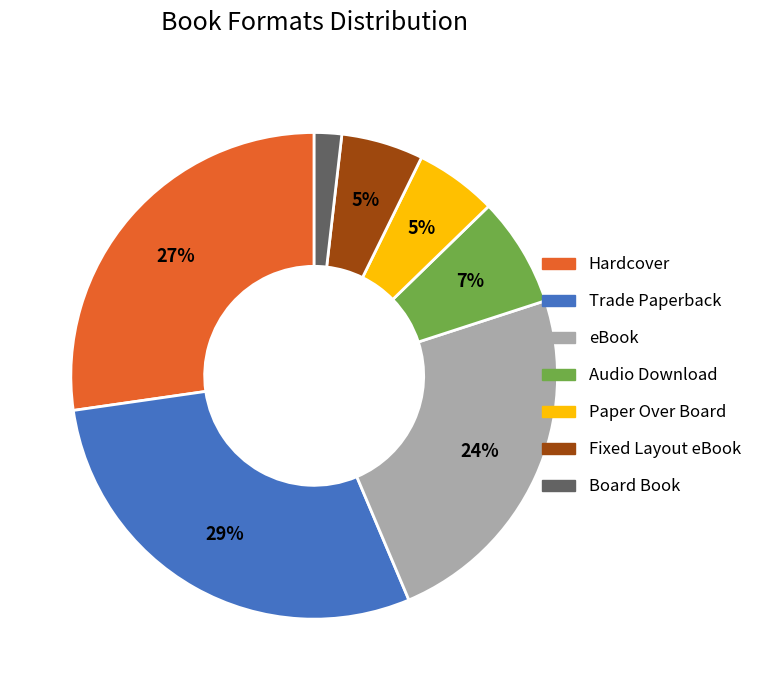

To the nearest percent, what is the average slice percentage?

14%